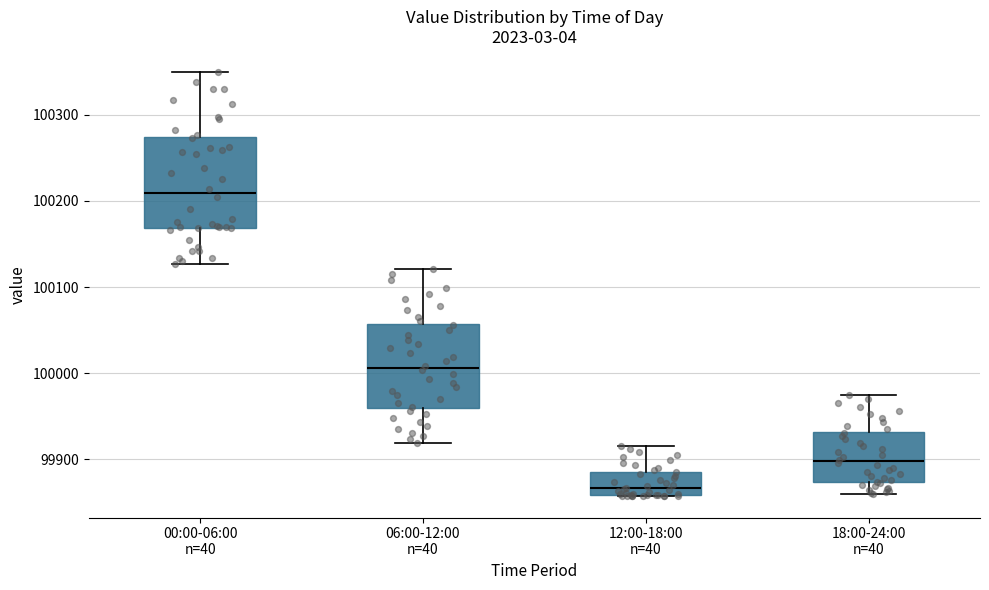

Where does the upper whisker of the box for 06:00-12:00 n=40 end on the y-axis? The values are not printed on the chart, so give them approximately, as read against the axis.

100120